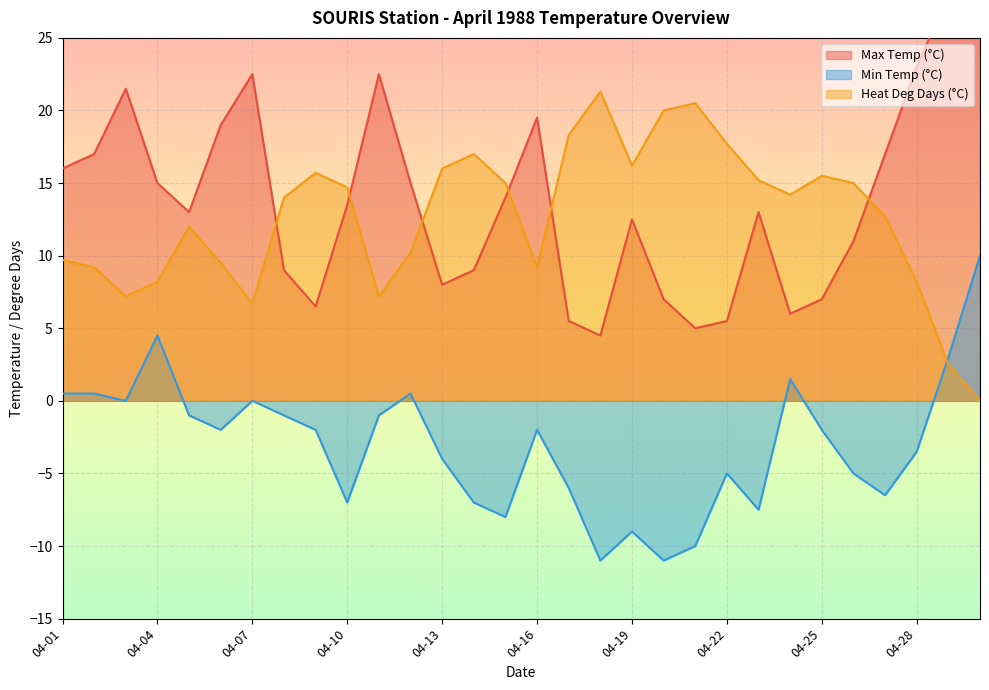

What is the greatest value displayed?

28.0